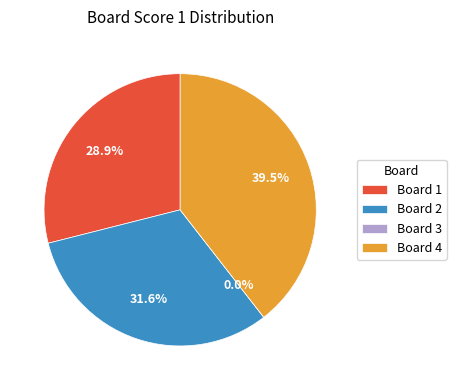

Is there any slice that represents more than half of the pie?

No